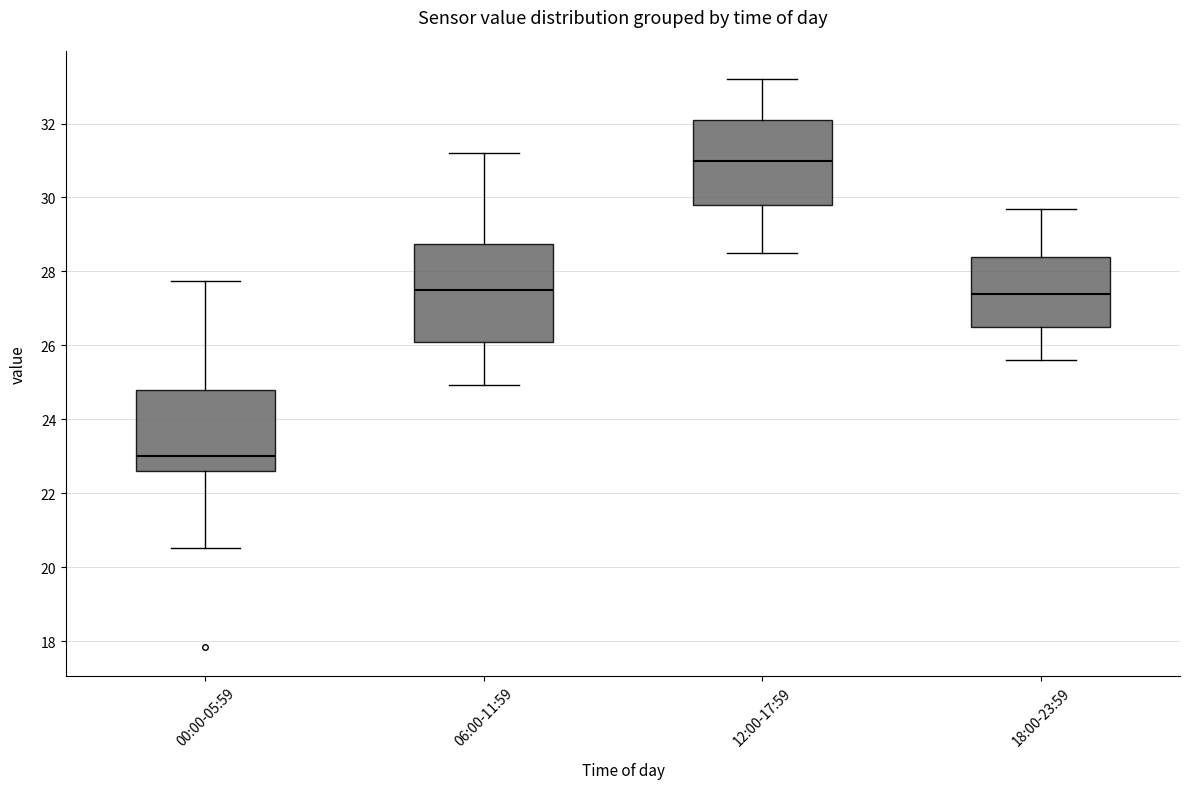

Where does the lower whisker of the box for 06:00-11:59 end on the y-axis? The values are not printed on the chart, so give them approximately, as read against the axis.

25.0